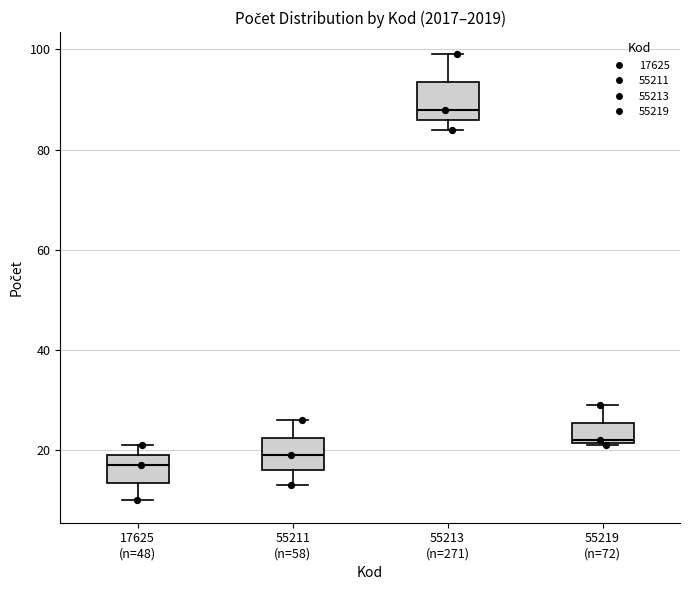

Reading left to right, read every box against the y-axis: the position of its median line, the range the box covers, and the ends of its whiskers. The values are not printed on the chart, so give them approximately, as read against the axis.

17625 (n=48): median 18, box 14 to 20, whiskers 10 to 22
55211 (n=58): median 20, box 16 to 22, whiskers 14 to 26
55213 (n=271): median 88, box 86 to 94, whiskers 84 to 100
55219 (n=72): median 22, box 22 to 26, whiskers 22 to 30